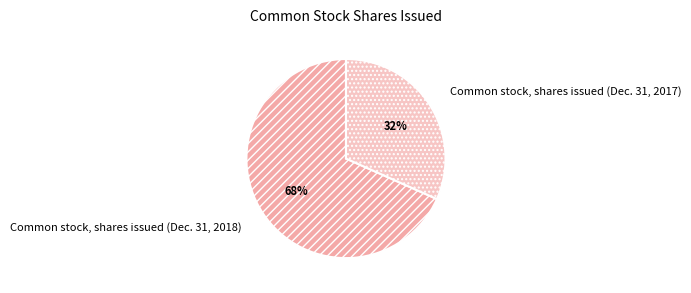

Between Common stock, shares issued (Dec. 31, 2017) and Common stock, shares issued (Dec. 31, 2018), which is larger?

Common stock, shares issued (Dec. 31, 2018)